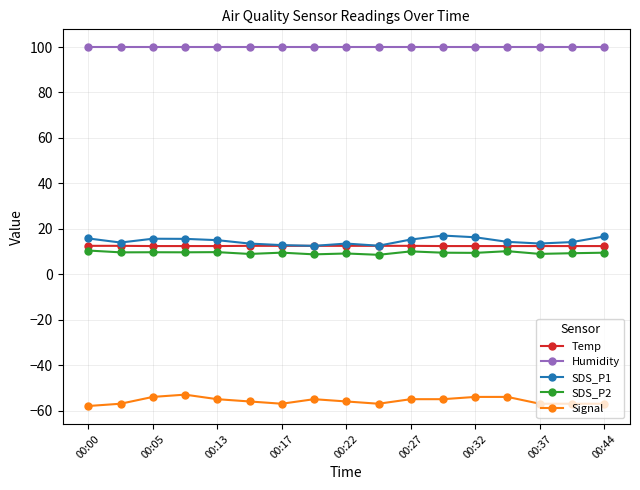

Does the chart display data point markers on the line(s)?

Yes